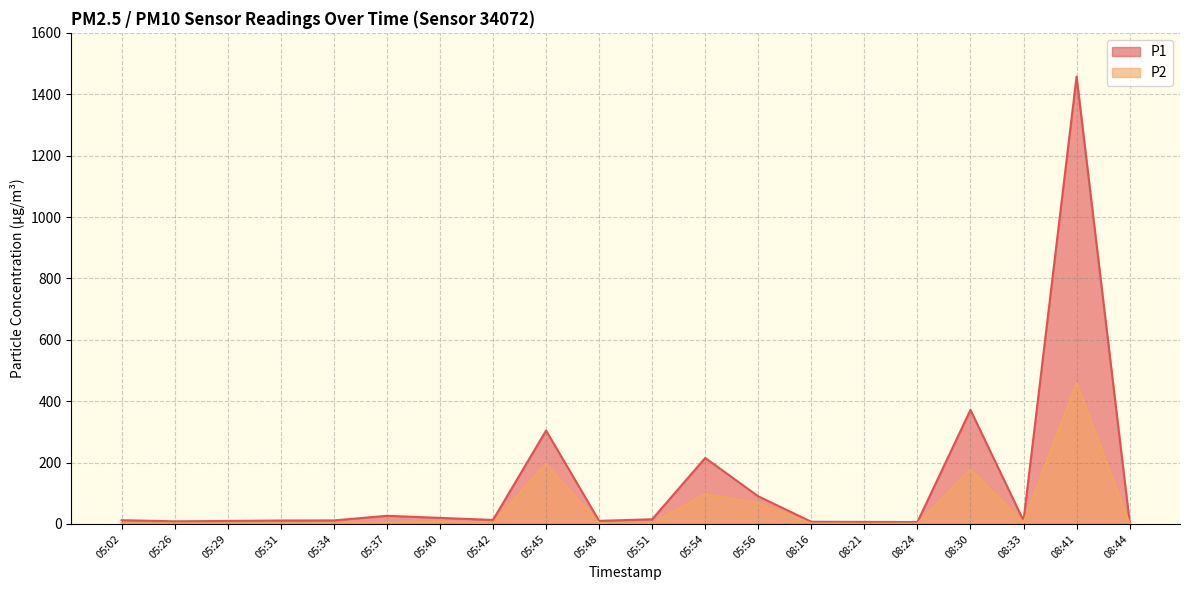

The P2 series shows 1.9 at 08:24. True or false?

False